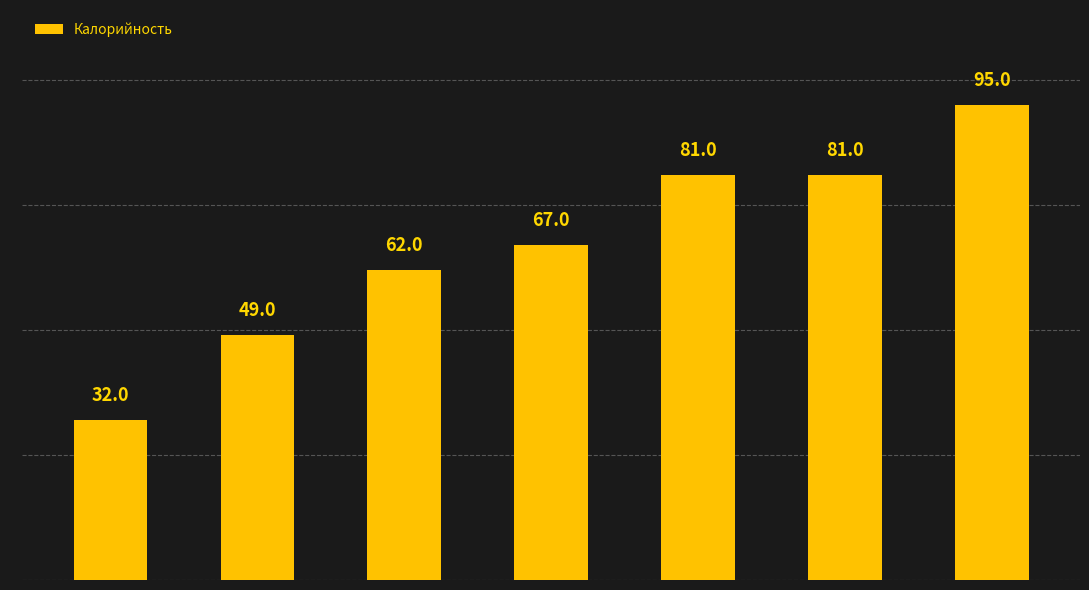

What is the average value?

67